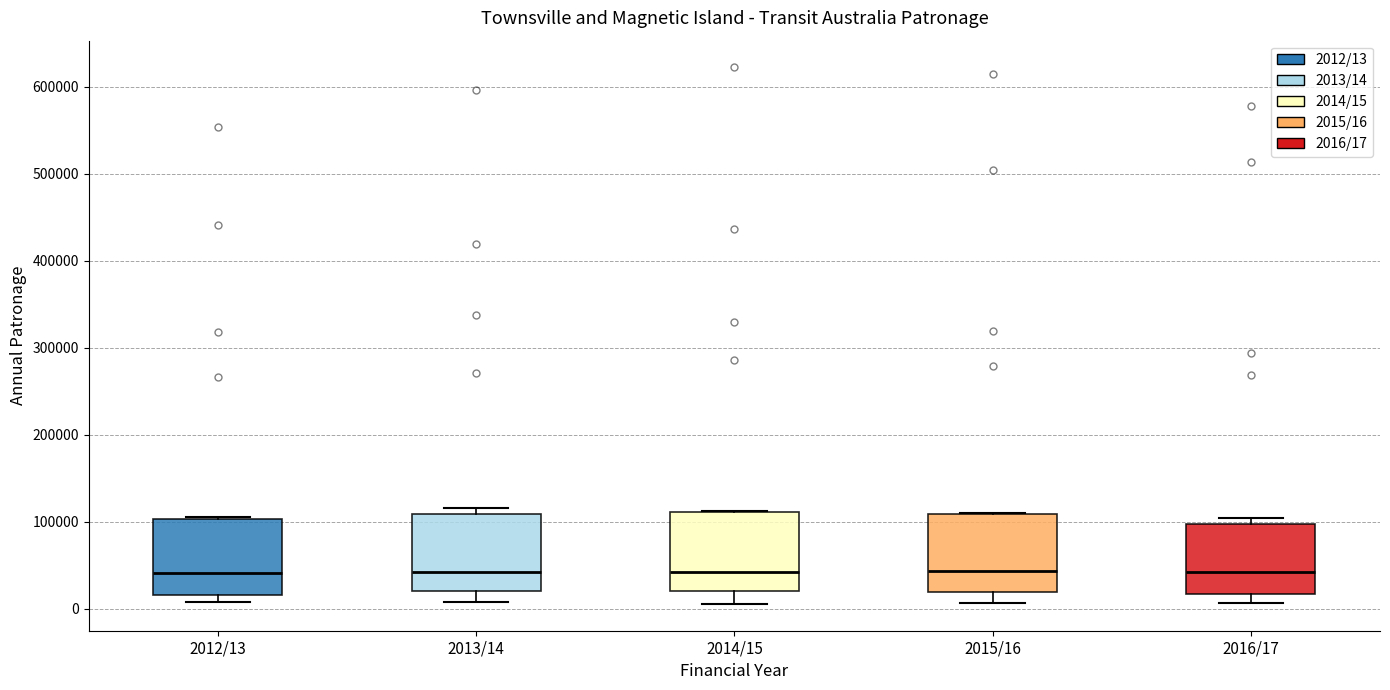

Reading left to right, read every box against the y-axis: the position of its median line, the range the box covers, and the ends of its whiskers. The values are not printed on the chart, so give them approximately, as read against the axis.

2012/13: median 40000, box 20000 to 100000, whiskers 10000 to 110000
2013/14: median 40000, box 20000 to 110000, whiskers 10000 to 120000
2014/15: median 40000, box 20000 to 110000, whiskers 10000 to 110000
2015/16: median 40000, box 20000 to 110000, whiskers 10000 to 110000
2016/17: median 40000, box 20000 to 100000, whiskers 10000 to 100000 (just above the box's upper edge)